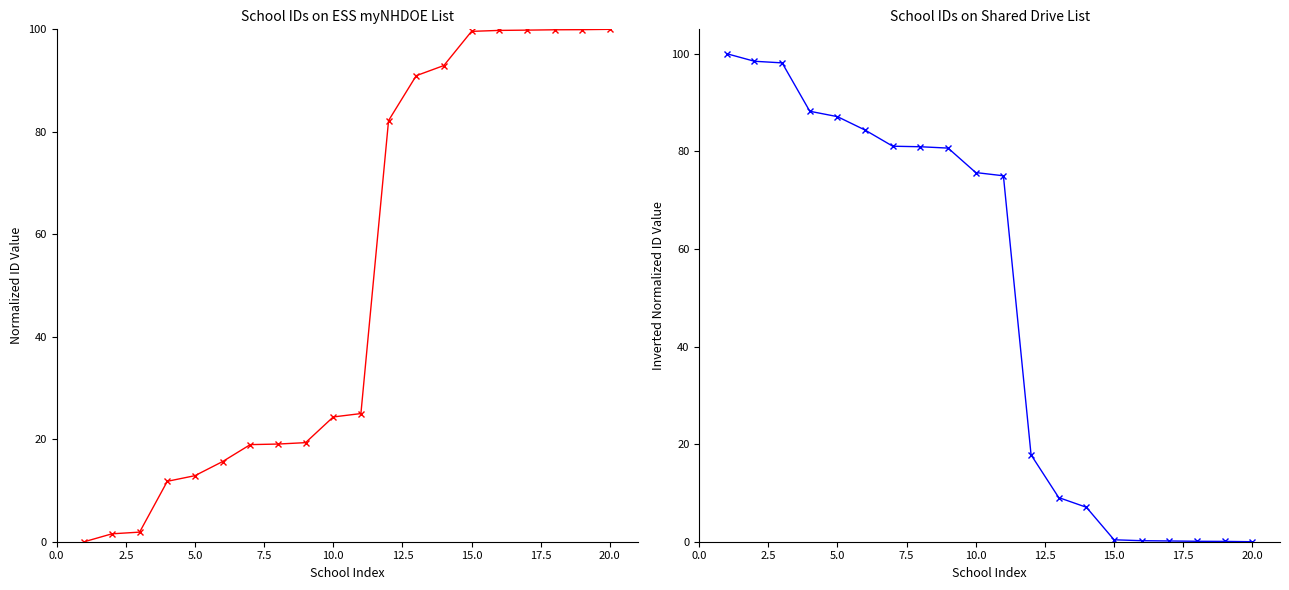

How many data points are less than 75?

10